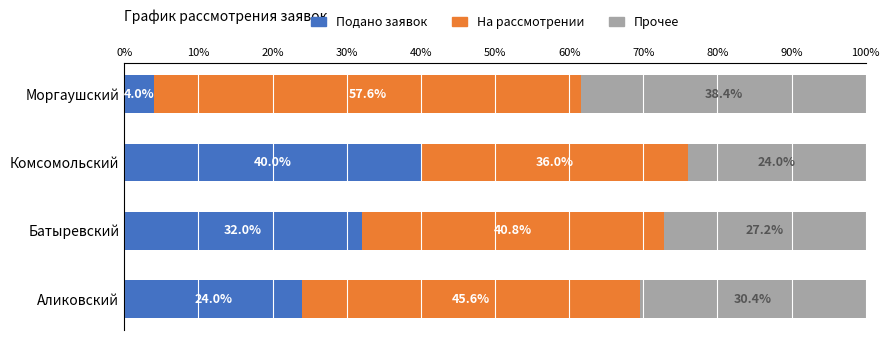

What is the sum of all Подано заявок values?

100.0